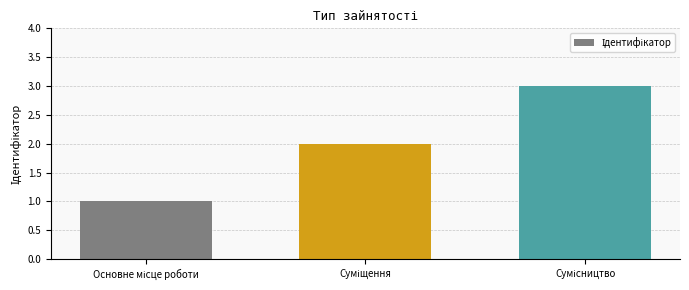

What is the greatest value displayed?

3